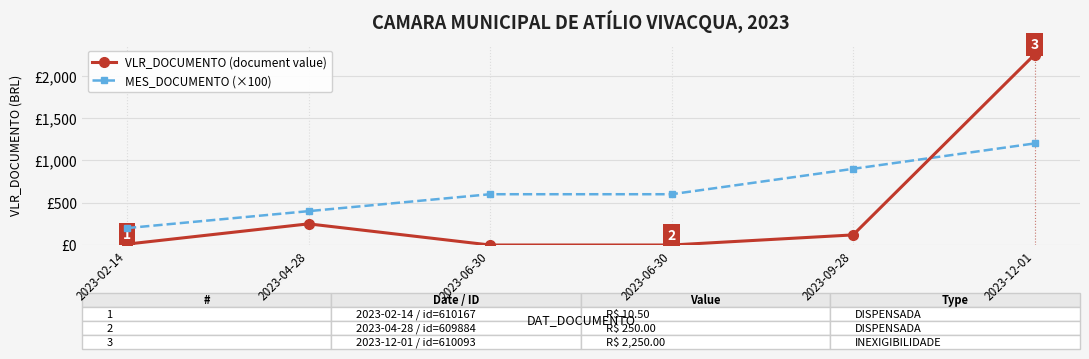

Which category has the highest value across all series?

2023-12-01